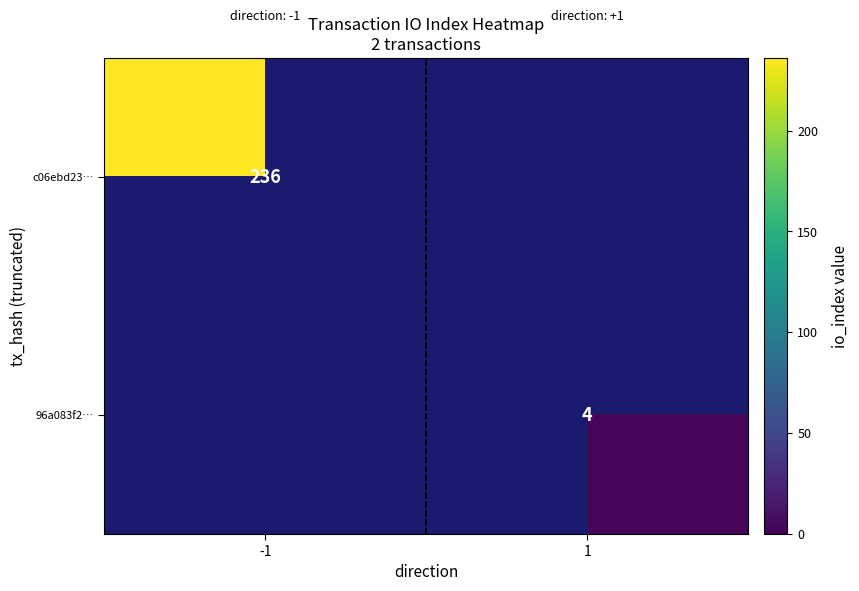

Is it true that 96a083f2… equals 1 at 1?

False